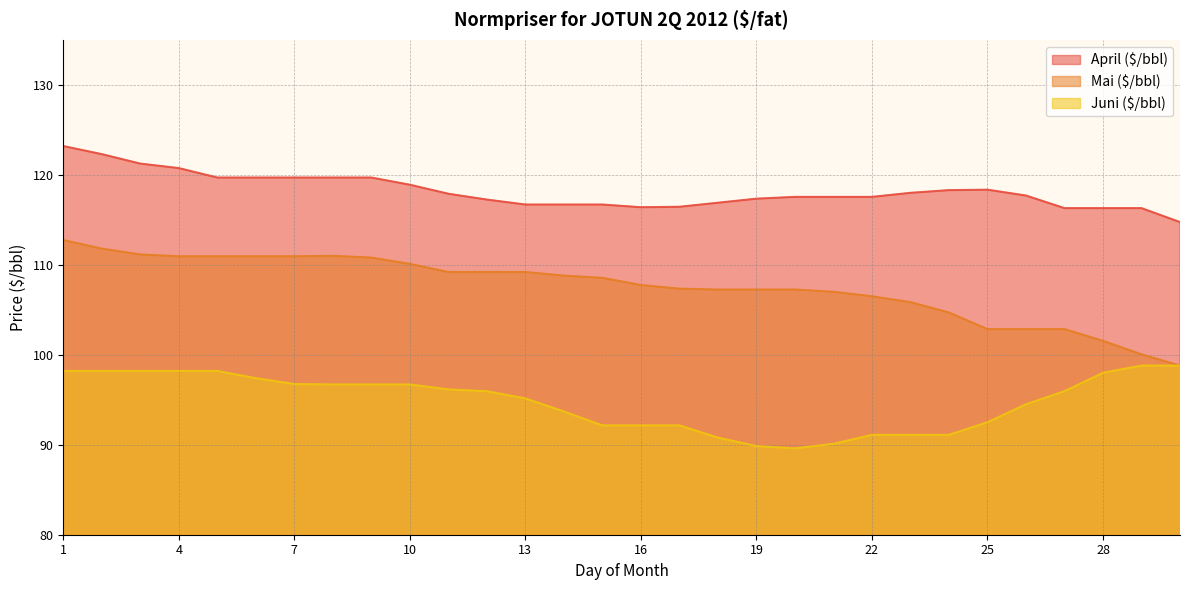

Which label corresponds to the largest value in the chart?

1